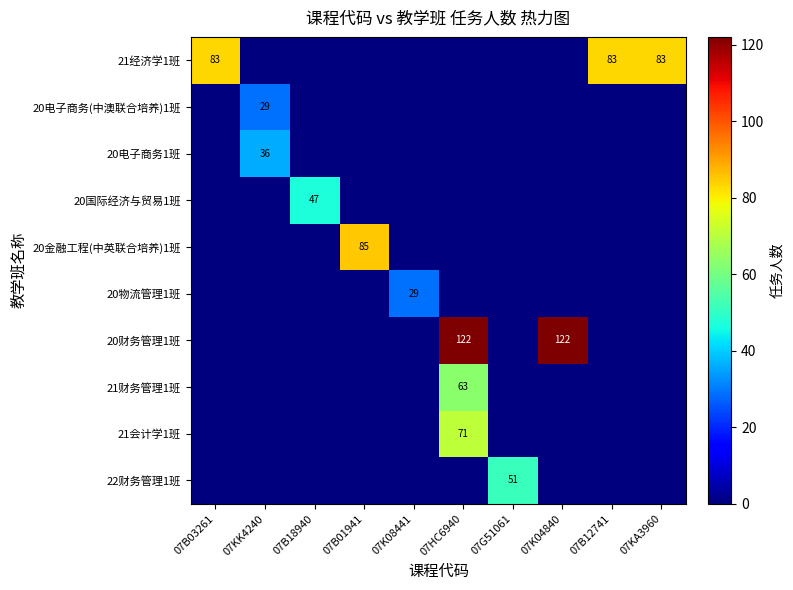

Count the number of data series in this chart.

10